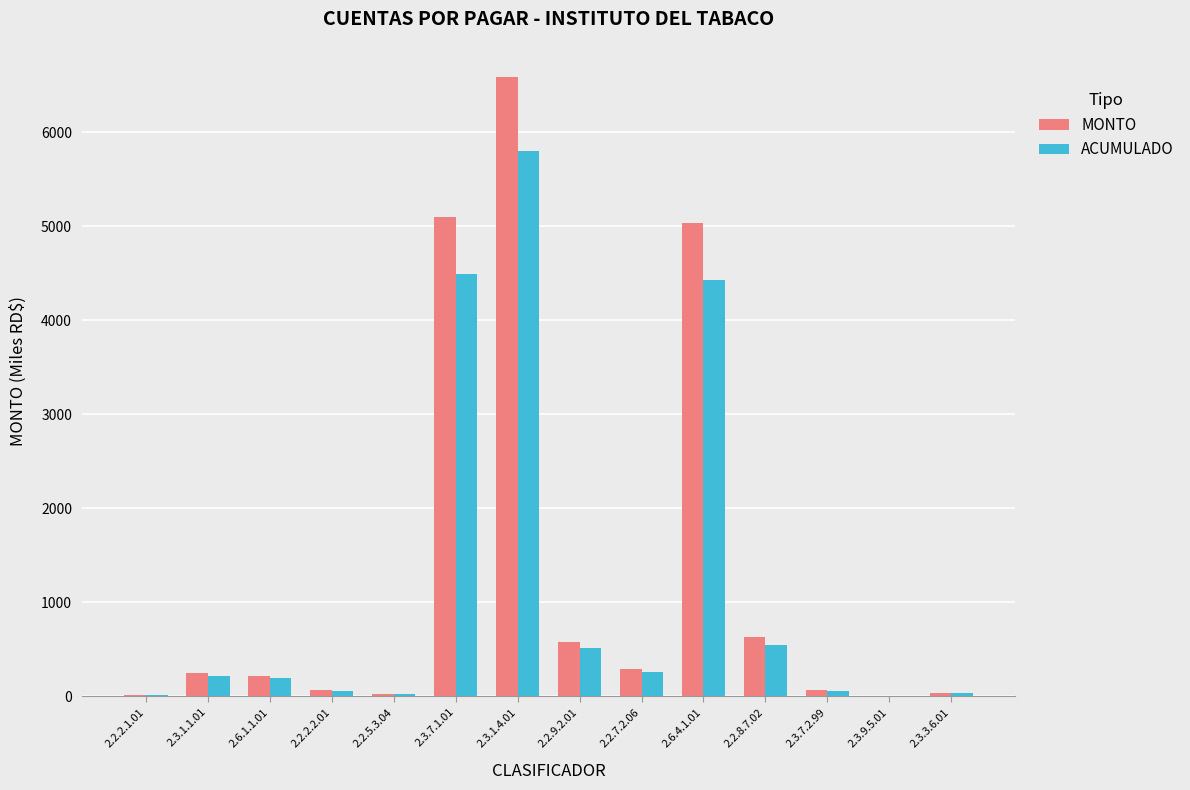

At which label is ACUMULADO closest to 2903?

2.6.4.1.01